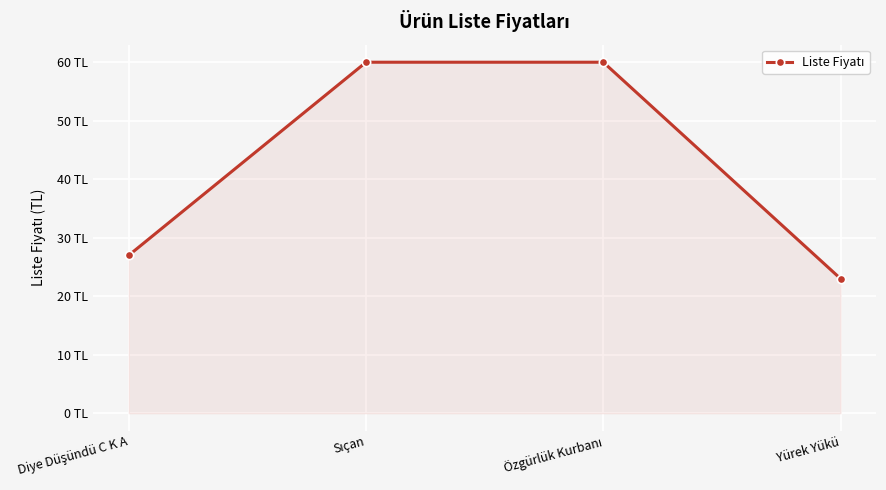

The chart shows a value of 10 at Yürek Yükü. True or false?

False